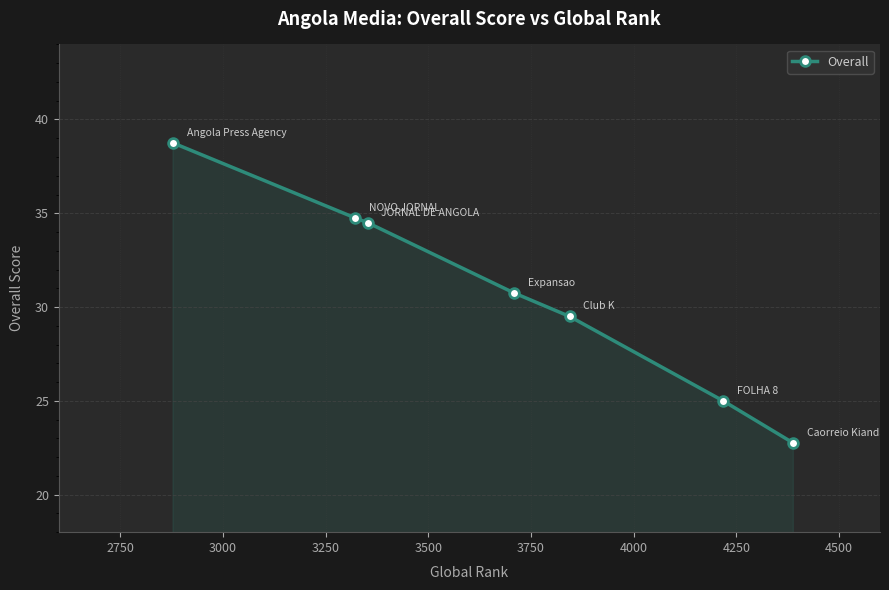

True or false: there are more than 2 points higher than both neighbors.

False